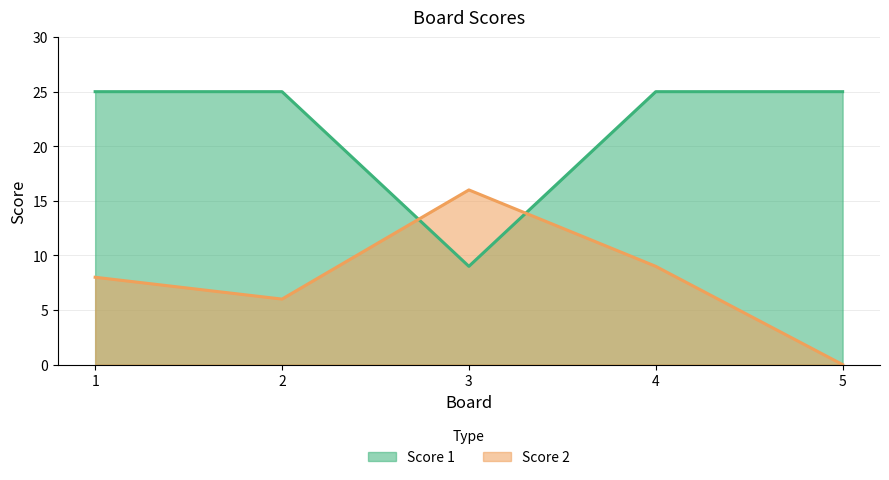

Which label corresponds to the largest value in the chart?

1